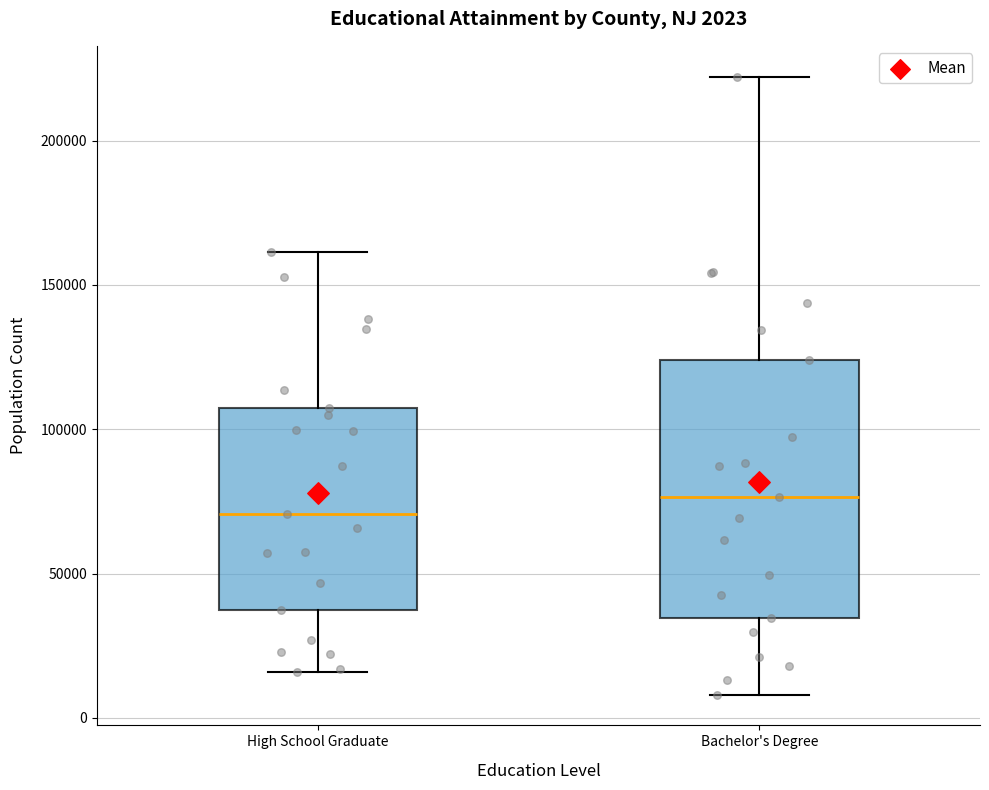

Which box's median line is the highest?

Bachelor's Degree